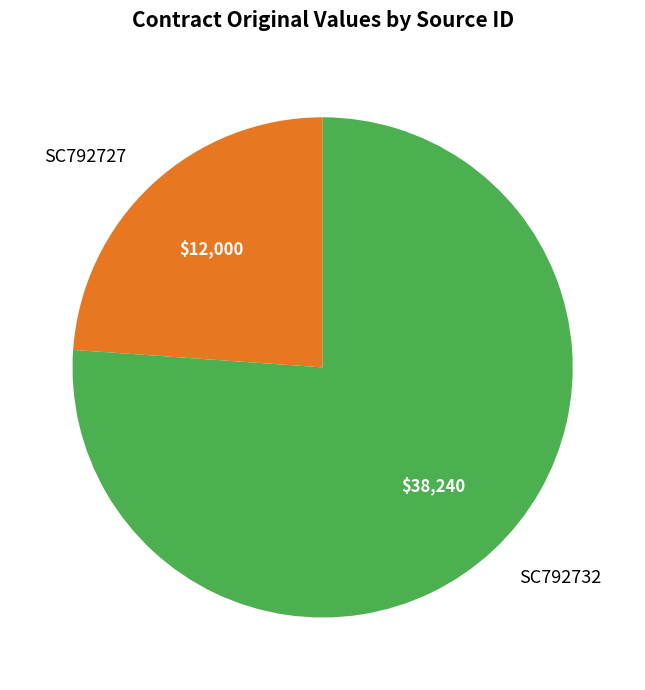

Between SC792727 and SC792732, which is larger?

SC792732